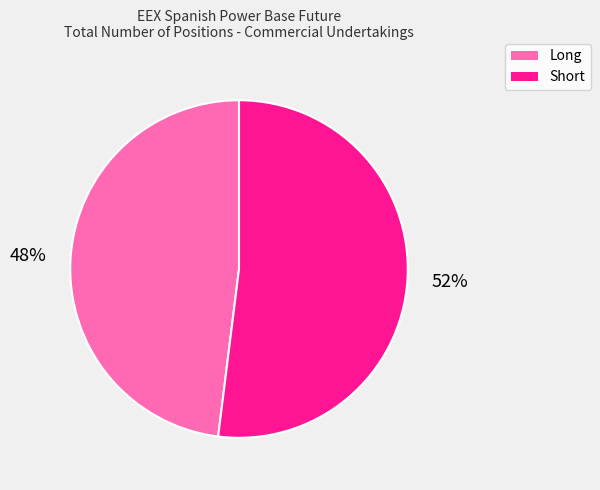

Rank the categories by value from lowest to highest.

Long, Short